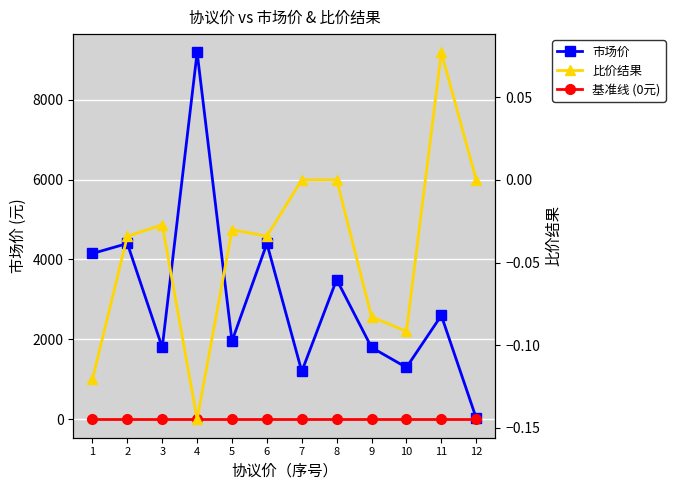

Which series has the widest spread of values?

市场价